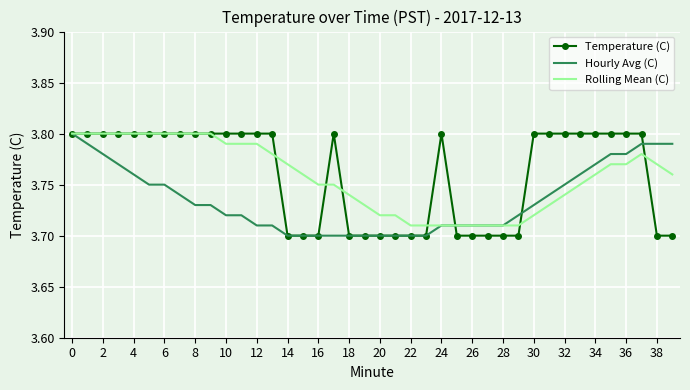

Reading left to right, transcribe all the data shown in this chart.

Temperature (C): 3.8	3.8	3.8	3.8	3.8	3.8	3.8	3.8	3.8	3.8	3.8	3.8	3.8	3.8	3.7	3.7	3.7	3.8	3.7	3.7	3.7	3.7	3.7	3.7	3.8	3.7	3.7	3.7	3.7	3.7	3.8	3.8	3.8	3.8	3.8	3.8	3.8	3.8	3.7	3.7
Hourly Avg (C): 3.8	3.8	3.8	3.8	3.8	3.8	3.8	3.7	3.7	3.7	3.7	3.7	3.7	3.7	3.7	3.7	3.7	3.7	3.7	3.7	3.7	3.7	3.7	3.7	3.7	3.7	3.7	3.7	3.7	3.7	3.7	3.7	3.8	3.8	3.8	3.8	3.8	3.8	3.8	3.8
Rolling Mean (C): 3.8	3.8	3.8	3.8	3.8	3.8	3.8	3.8	3.8	3.8	3.8	3.8	3.8	3.8	3.8	3.8	3.8	3.8	3.7	3.7	3.7	3.7	3.7	3.7	3.7	3.7	3.7	3.7	3.7	3.7	3.7	3.7	3.7	3.8	3.8	3.8	3.8	3.8	3.8	3.8